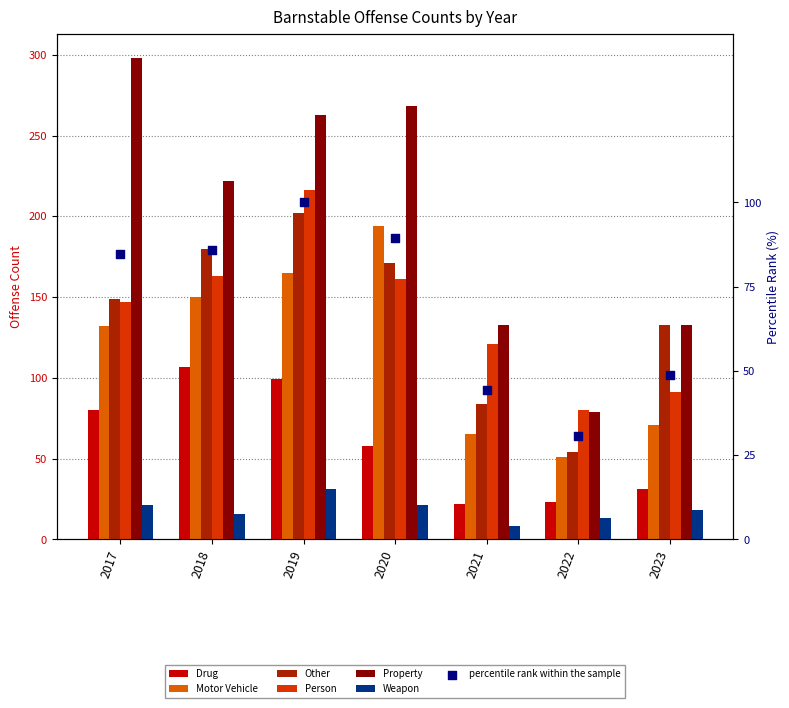

Which series has the largest Y range (max minus min)?

Property